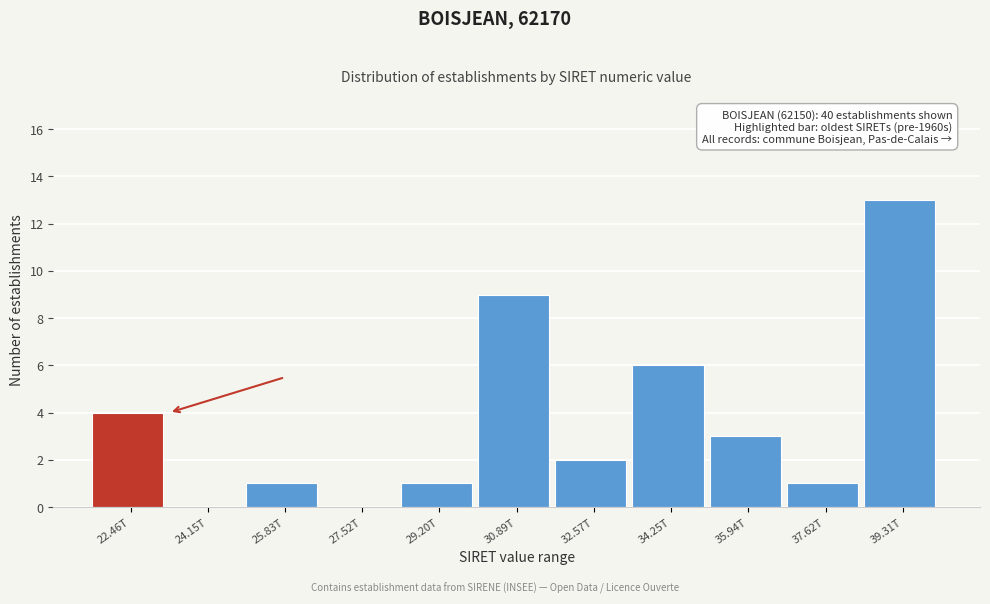

Reading left to right, what are all the values shown in this chart?

22.46T=4	24.15T=0	25.83T=1	27.52T=0	29.20T=1	30.89T=9	32.57T=2	34.25T=6	35.94T=3	37.62T=1	39.31T=13